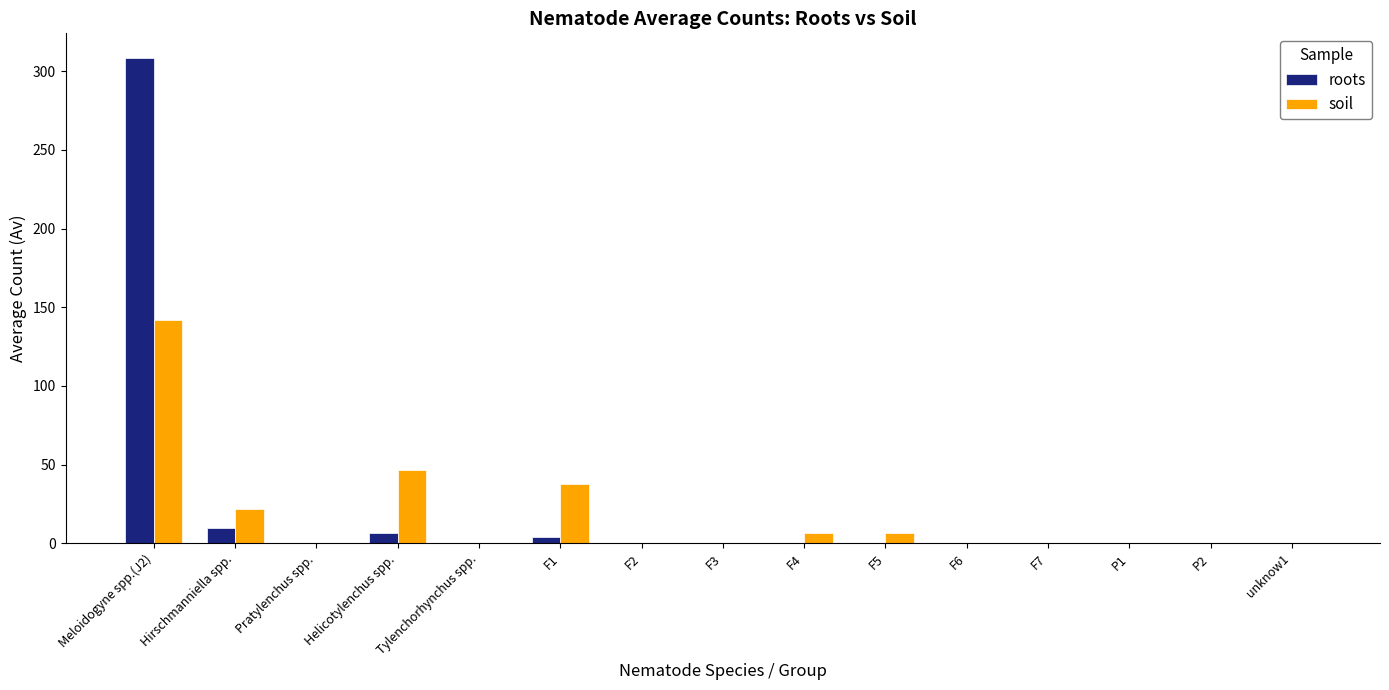

Which series changed the most between Hirschmanniella spp. and F6?

soil